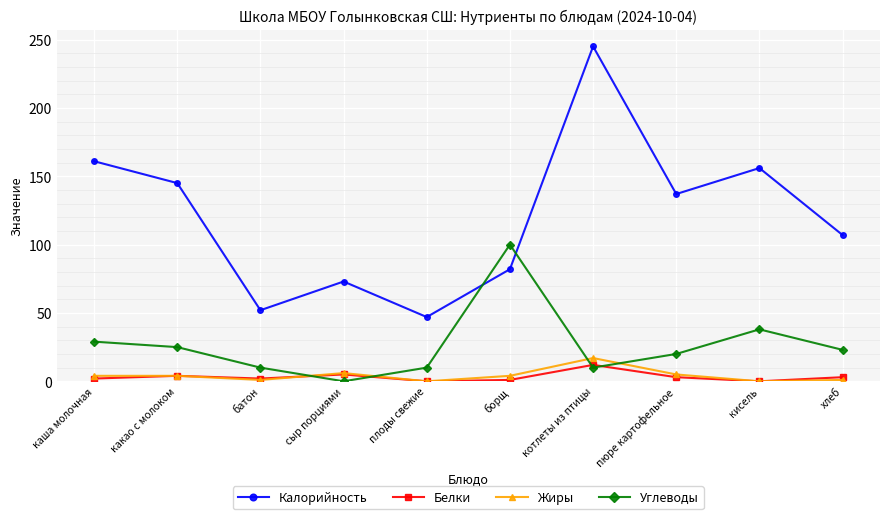

True or false: Калорийность and Белки cross at least once.

False